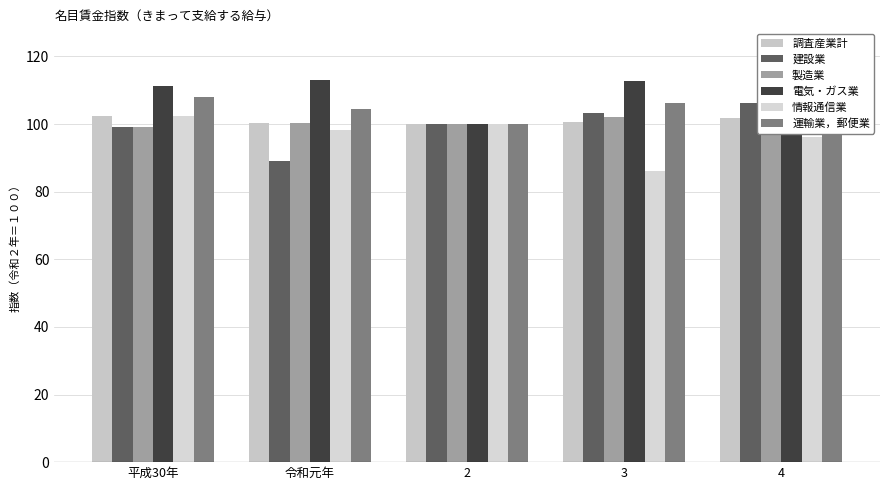

What are all the series names shown in the legend?

調査産業計, 建設業, 製造業, 電気・ガス業, 情報通信業, 運輸業，郵便業